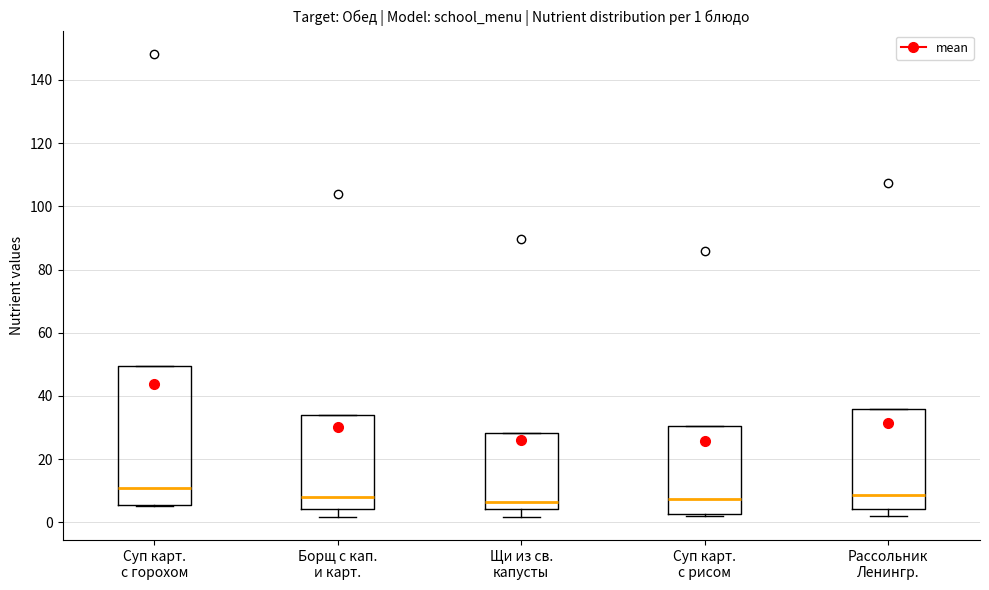

Which box has the highest median line?

Суп карт. с горохом